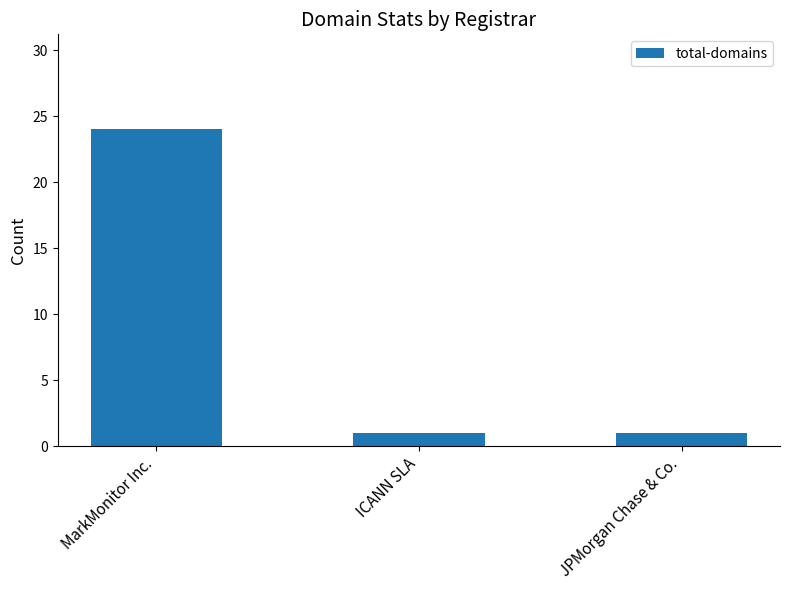

How many categories are shown in the chart?

3